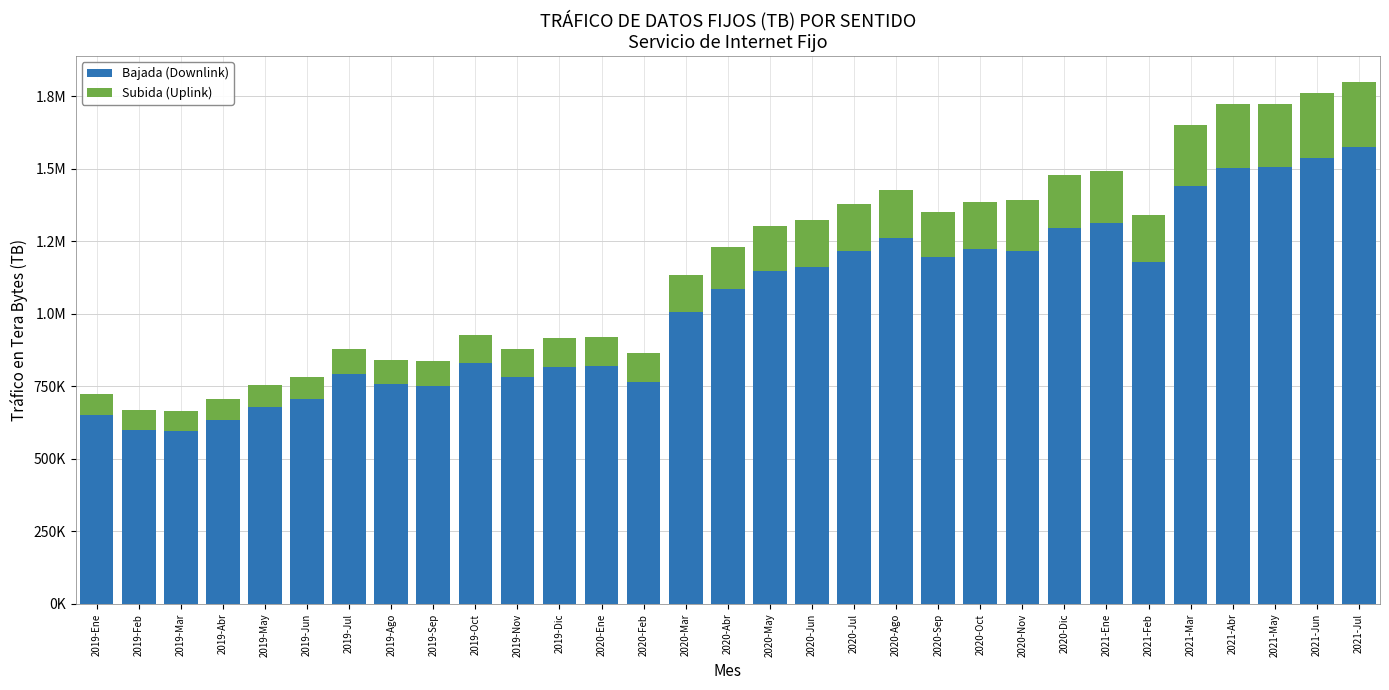

What position from the right is 2020-Nov?

9